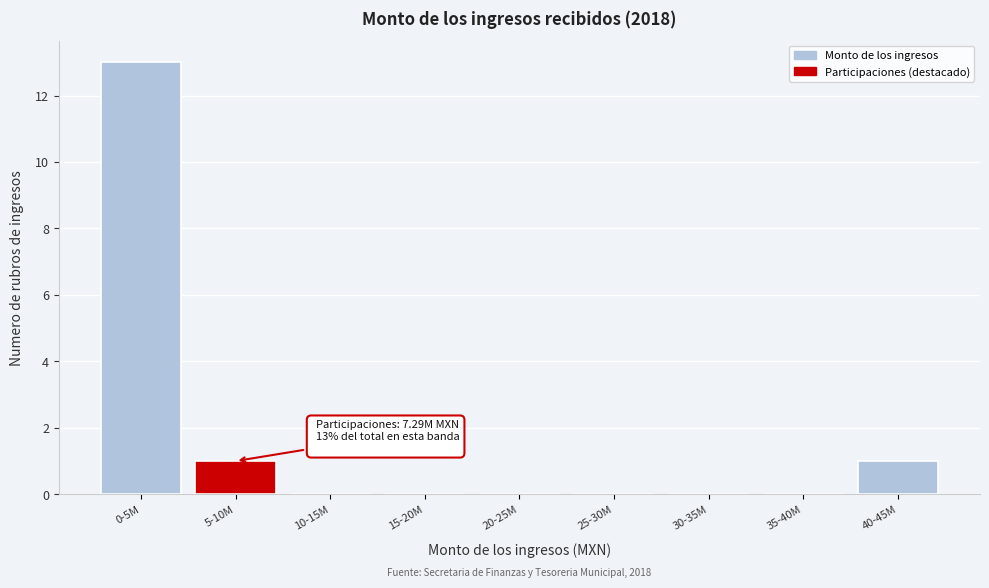

Reading left to right, transcribe all the data shown in this chart.

0-5M=13	5-10M=1	10-15M=0	15-20M=0	20-25M=0	25-30M=0	30-35M=0	35-40M=0	40-45M=1